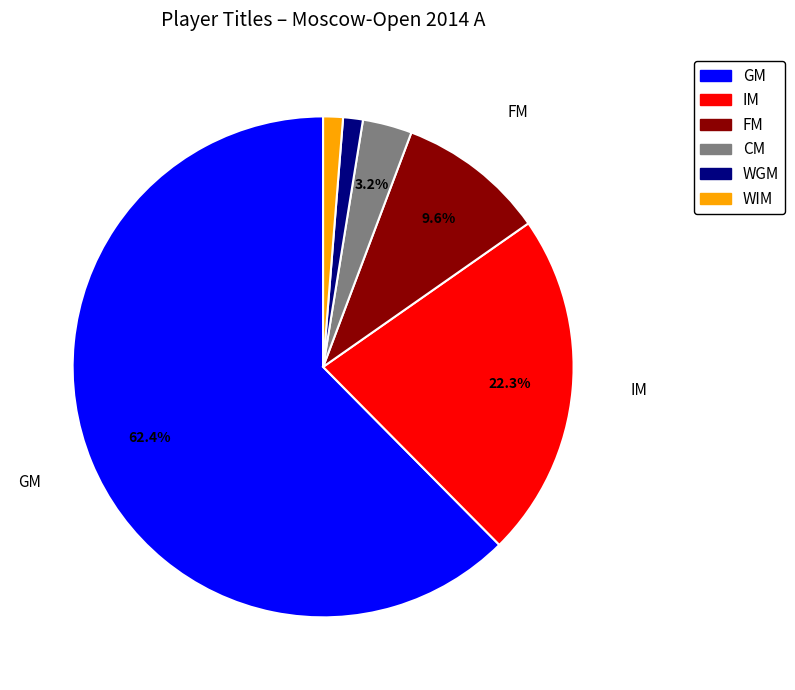

Count the number of slices in the pie.

6